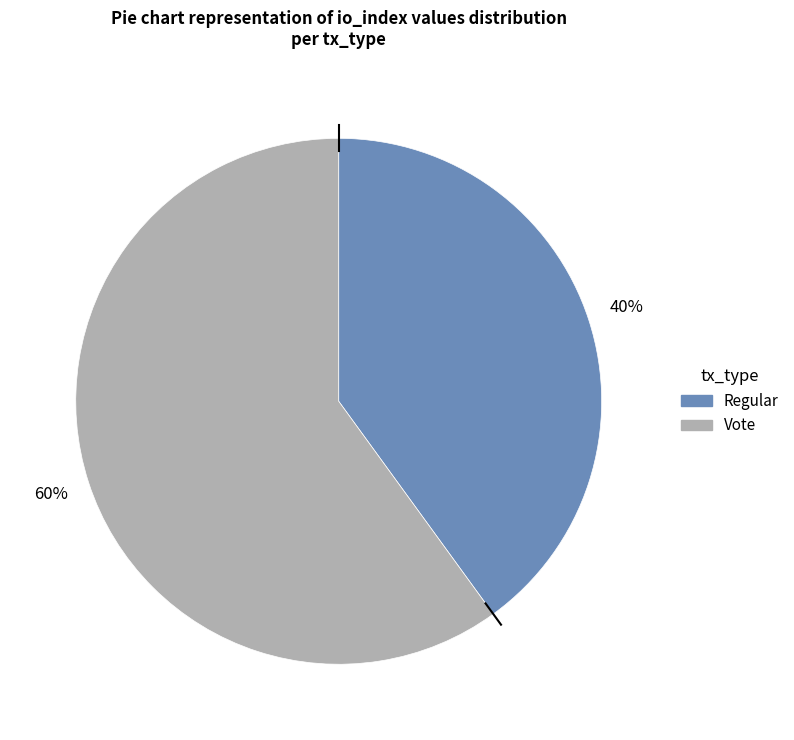

To the nearest percent, what is the average slice percentage?

50%